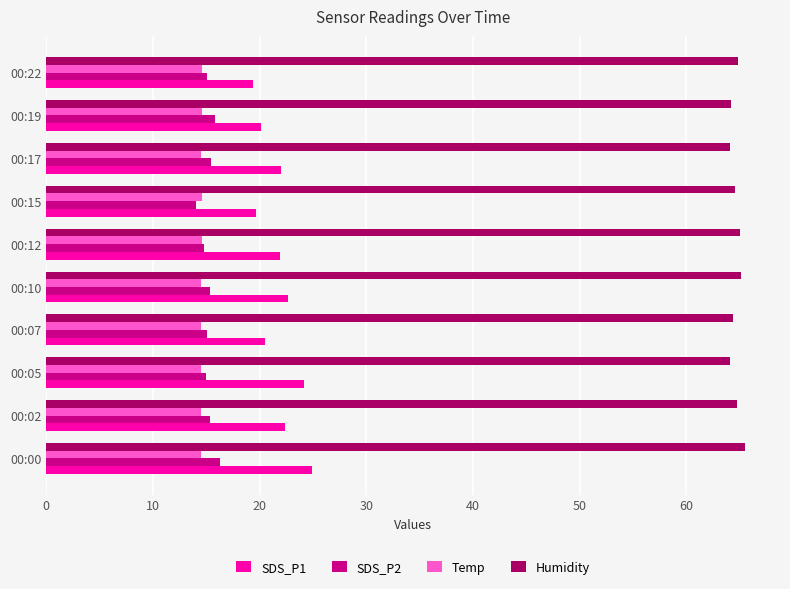

What is the greatest value displayed?

65.5